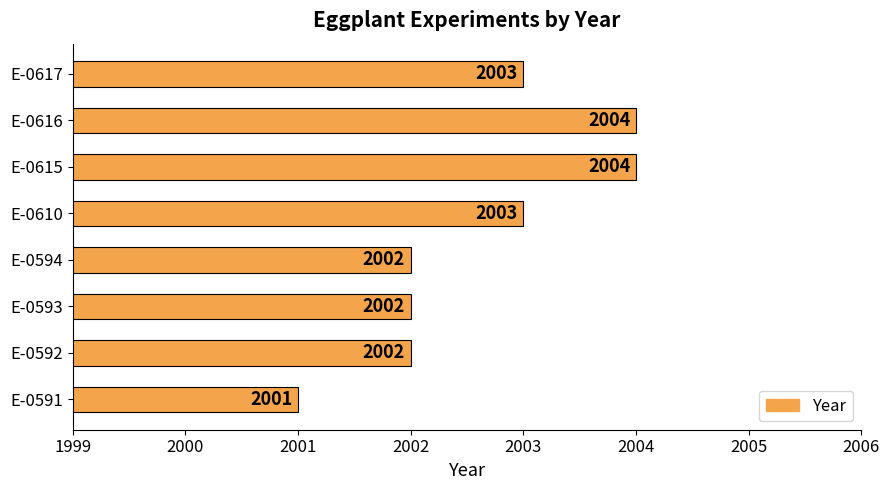

The chart shows a value of 3290 at E-0616. True or false?

False